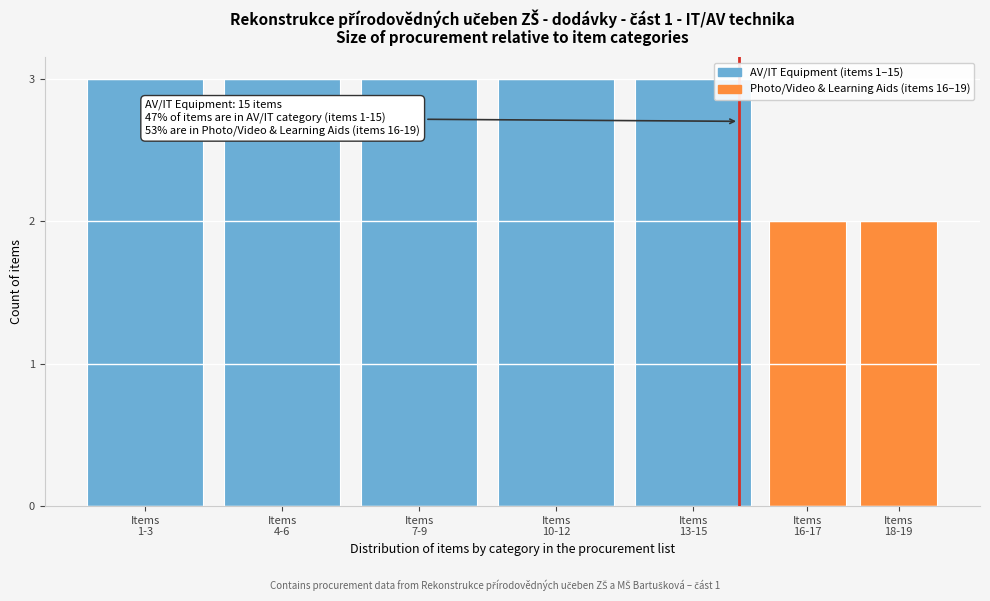

Reading left to right, what are all the values shown in this chart?

3	3	3	3	3	2	2